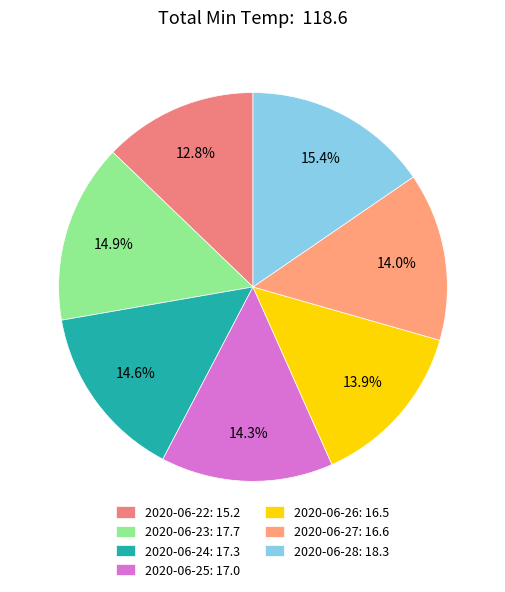

To the nearest percent, what is the average slice percentage?

14%